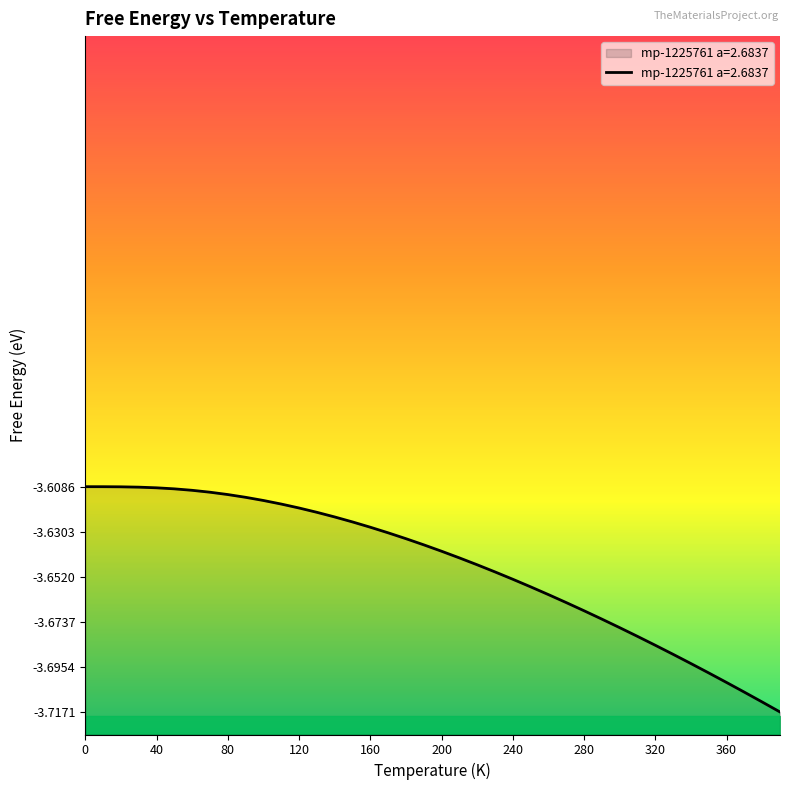

Rank the categories by value from lowest to highest.

390.0, 380.0, 370.0, 360.0, 350.0, 340.0, 330.0, 320.0, 310.0, 300.0, 290.0, 280.0, 270.0, 260.0, 250.0, 240.0, 230.0, 220.0, 210.0, 200.0, 190.0, 180.0, 170.0, 160.0, 150.0, 140.0, 130.0, 120.0, 110.0, 100.0, 90.0, 80.0, 70.0, 60.0, 50.0, 40.0, 30.0, 20.0, 10.0, 0.0